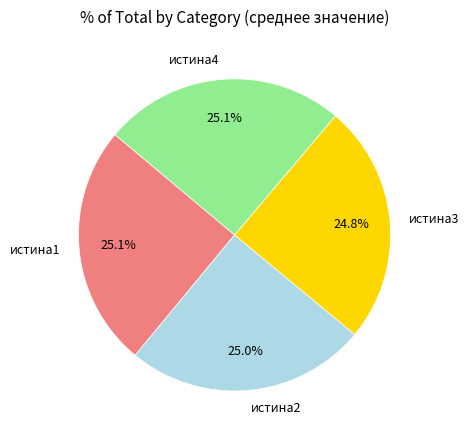

Is there a majority slice in this chart?

No